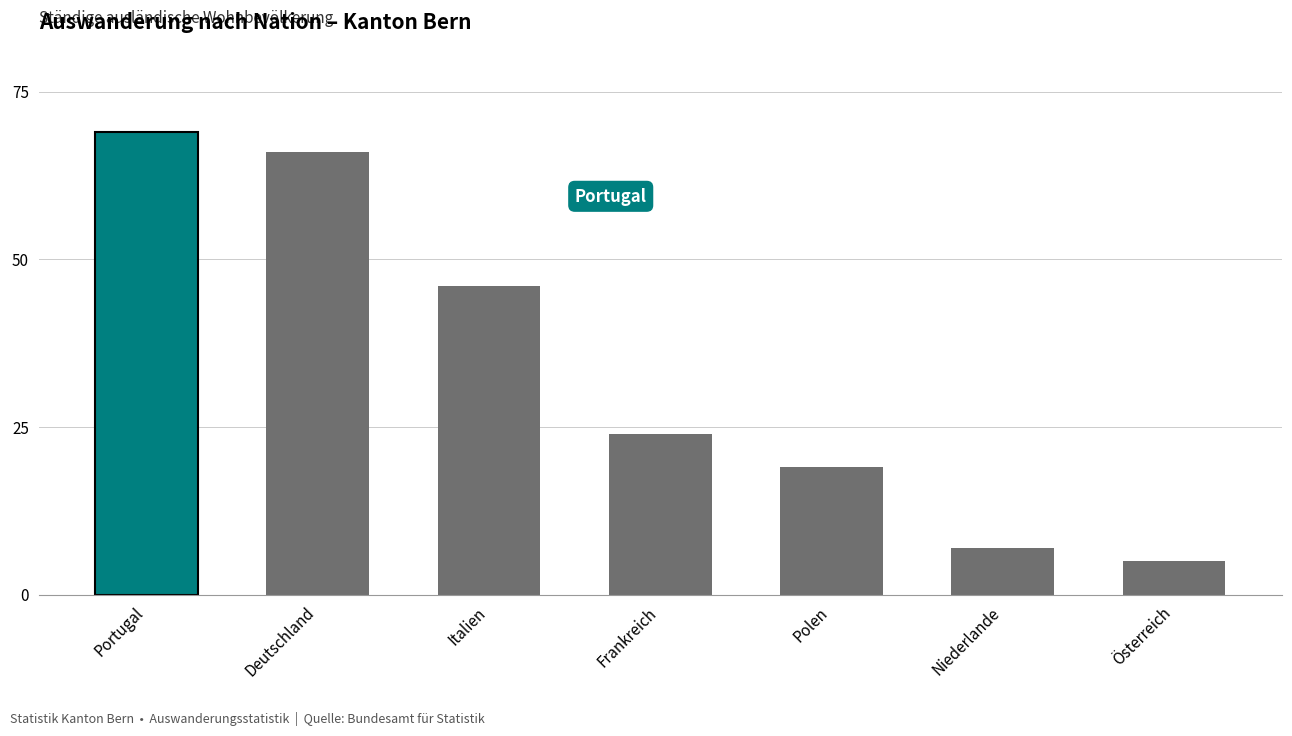

Which has a higher value, Italien or Polen?

Italien